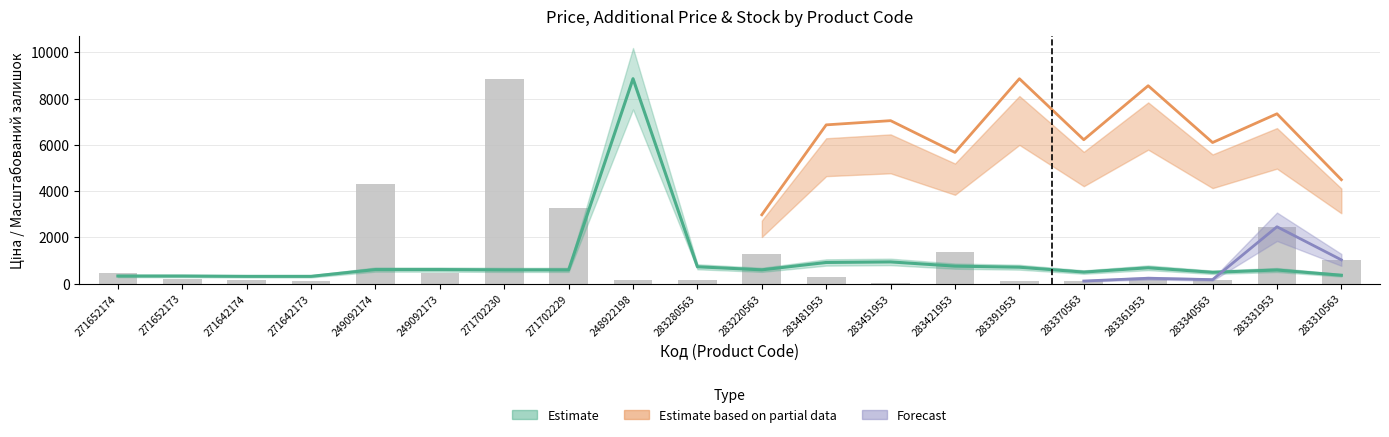

What is the sum of the Залишок values at 283481953 and 271702230?

9145.5